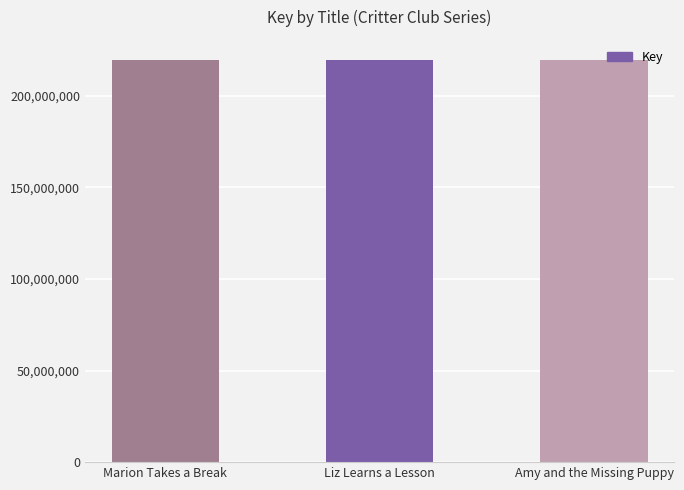

The value at Amy and the Missing Puppy is 72548038. True or false?

False